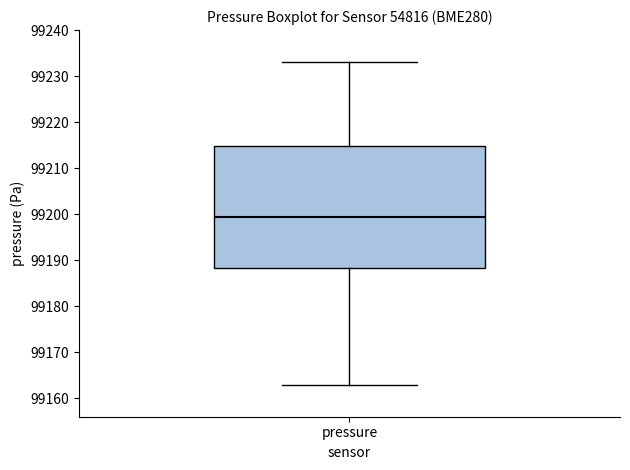

Read this box plot against the y-axis: the position of the median line, the range covered by the box, and the ends of both whiskers. The values are not printed on the chart, so give them approximately, as read against the axis.

median 99200, box 99188 to 99215, whiskers 99163 to 99233